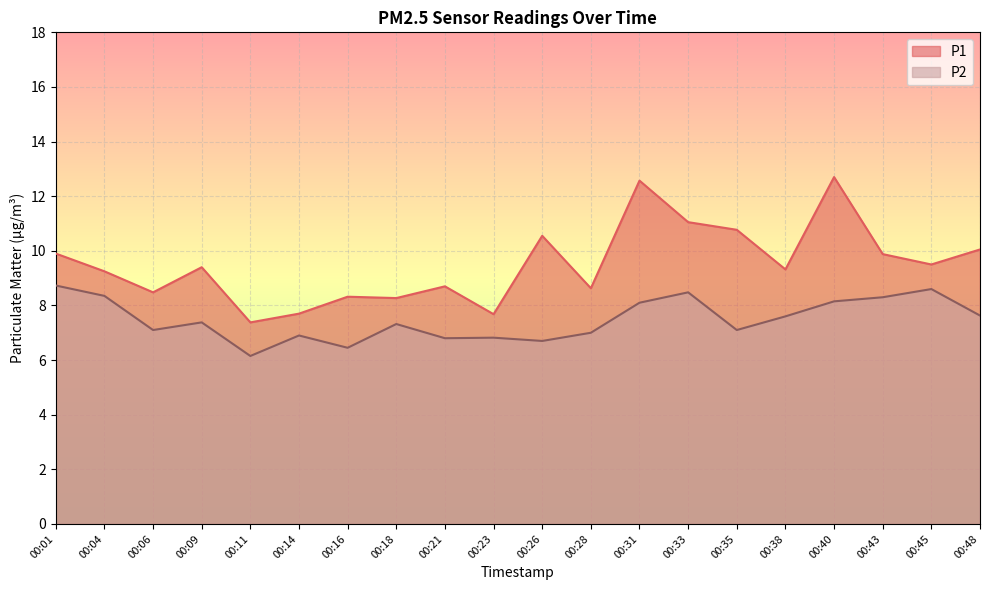

True or false: P1 and P2 cross at least once.

False